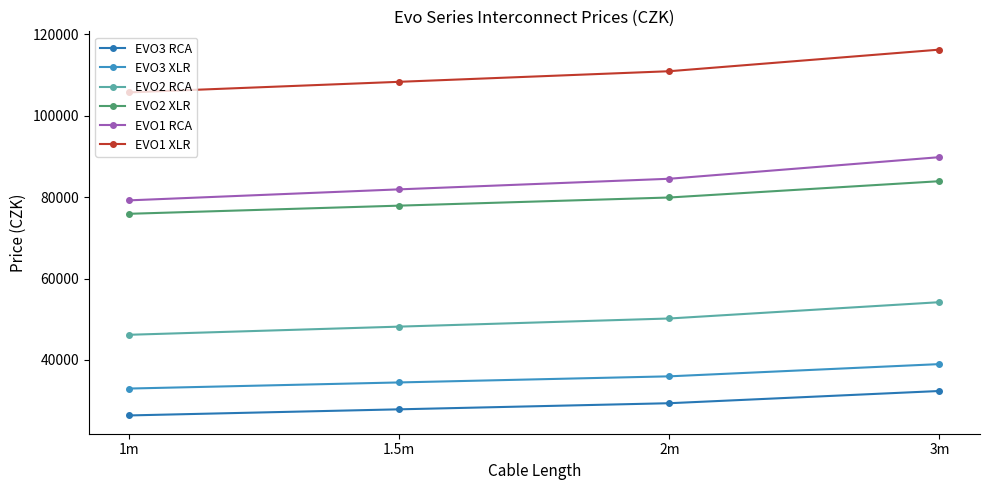

What position from the left is 1m?

1